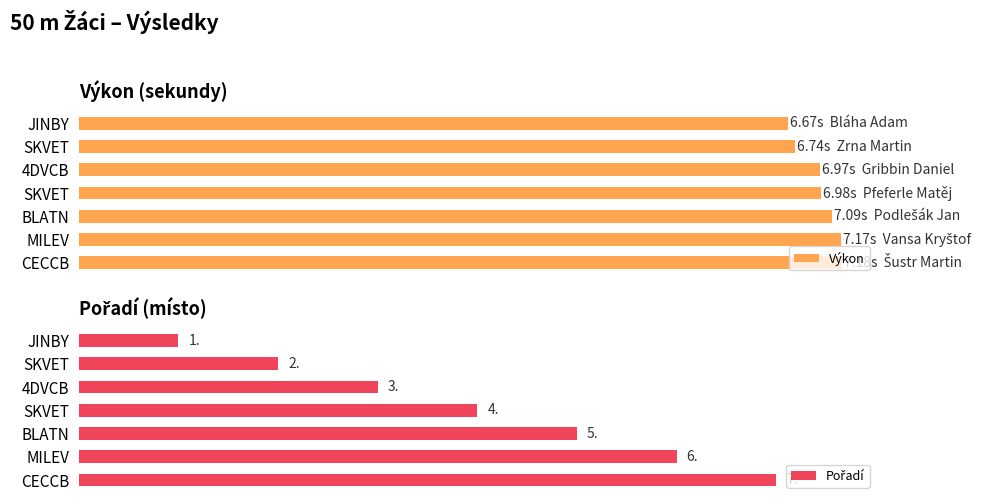

Reading left to right, list all the values displayed in this chart.

Výkon: 6.7	6.7	7.0	7.0	7.1	7.2	7.2
Pořadí: 1.0	2.0	3.0	4.0	5.0	6.0	7.0